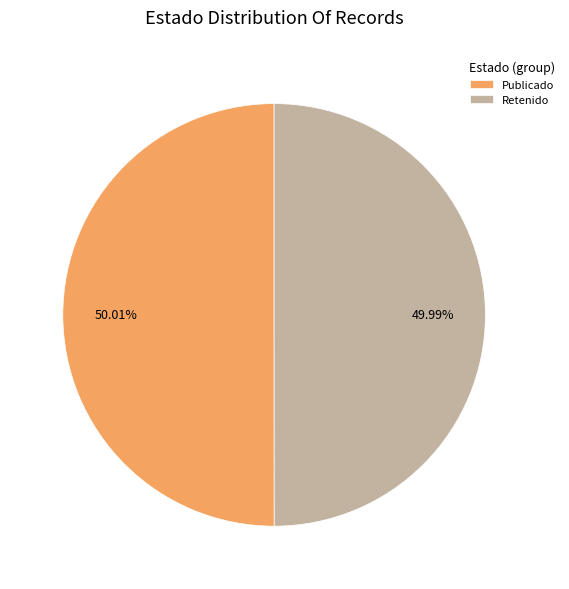

Is there a majority slice in this chart?

Yes